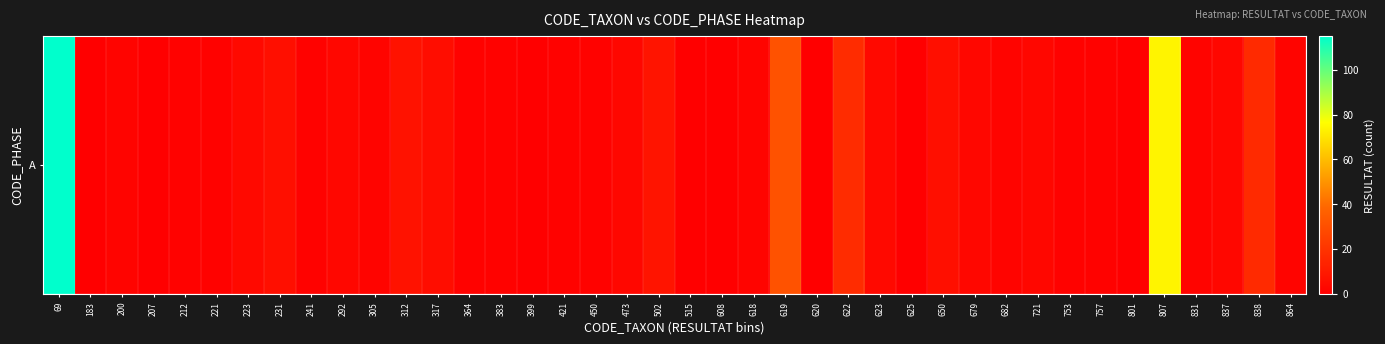

What is the greatest value displayed?

115